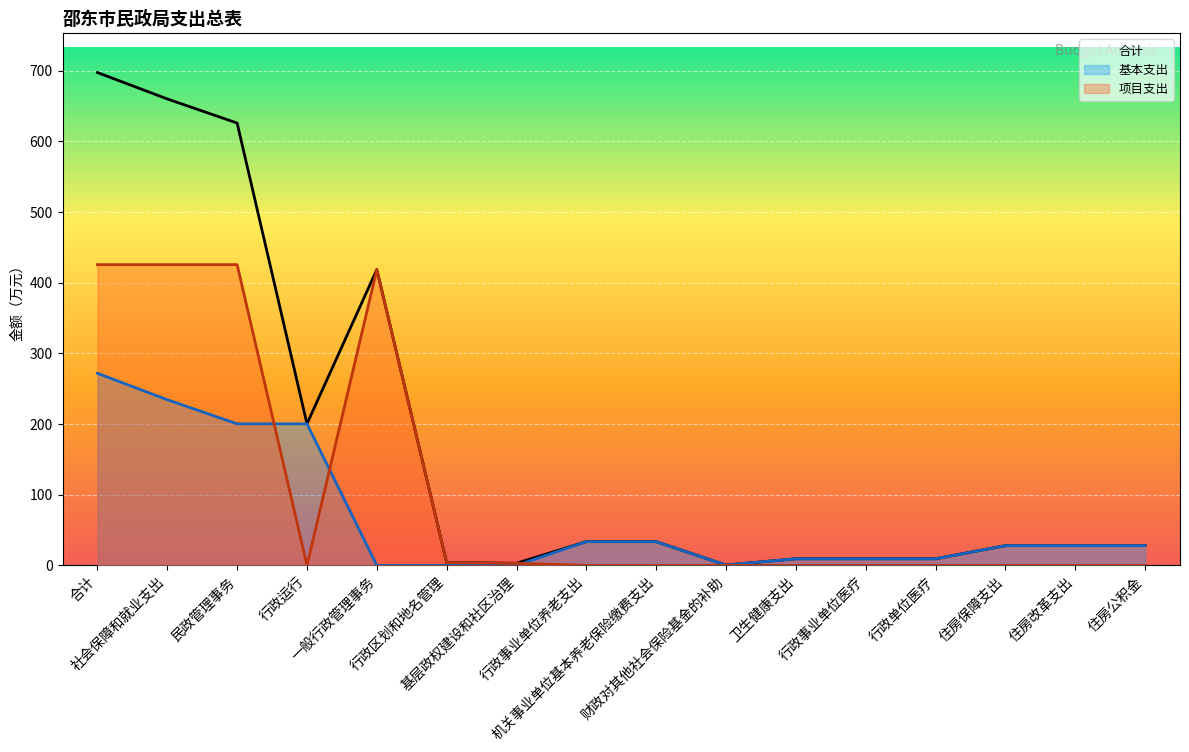

Is the value of 合计 at 卫生健康支出 greater than the value of 项目支出 at 行政事业单位养老支出?

Yes